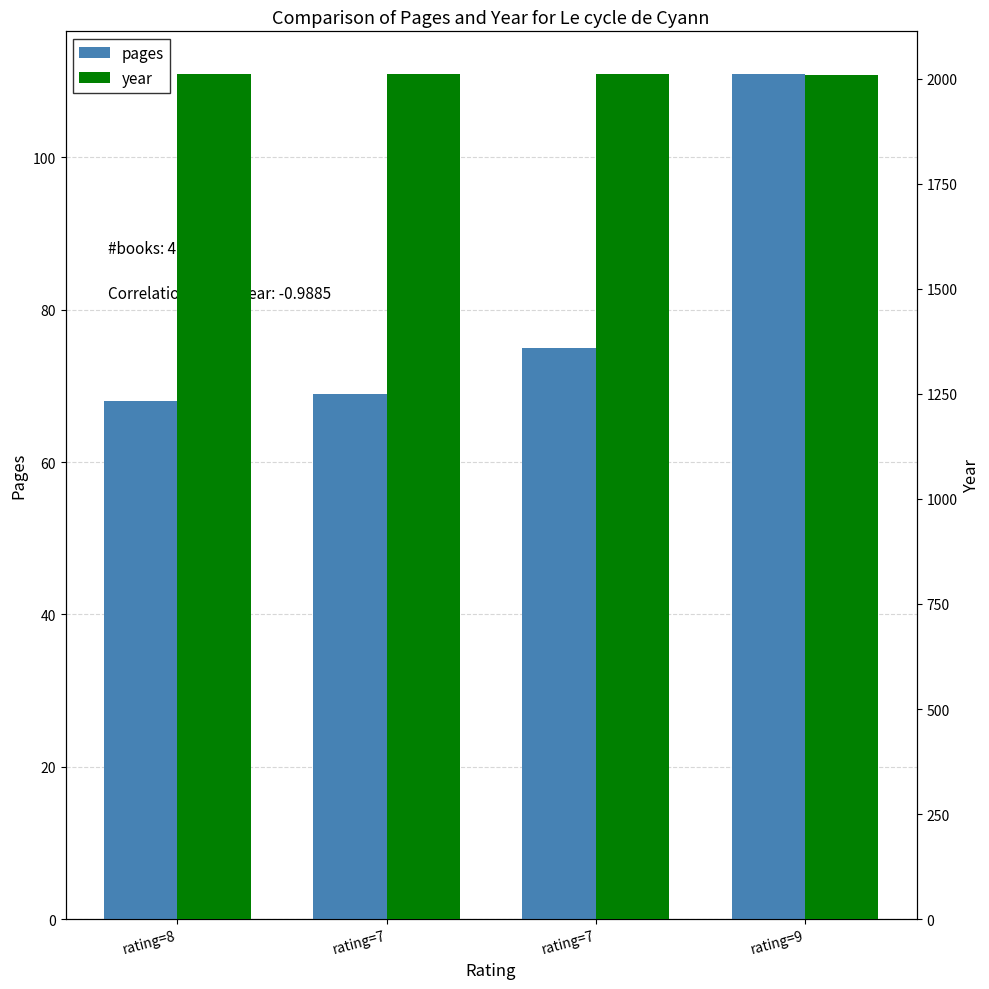

What is the value of the pages bar at the 1st from the left?

68